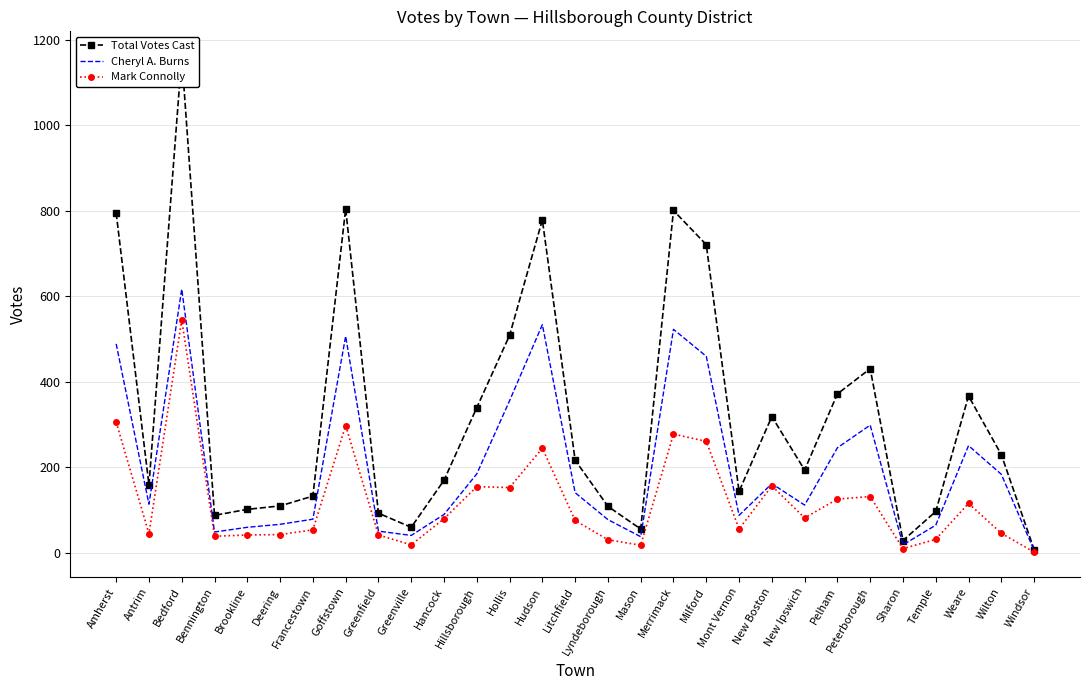

At how many categories does at least one series exceed 816?

1